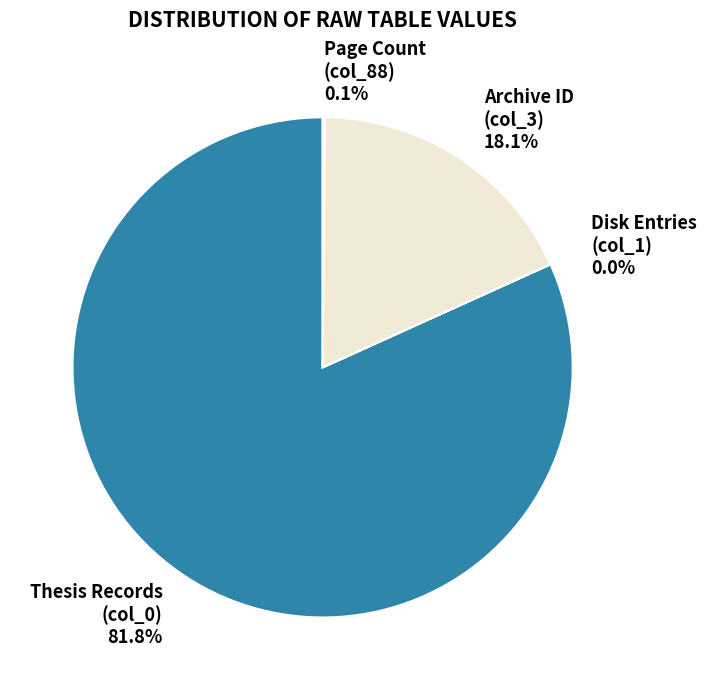

Does any single category account for the majority?

Yes